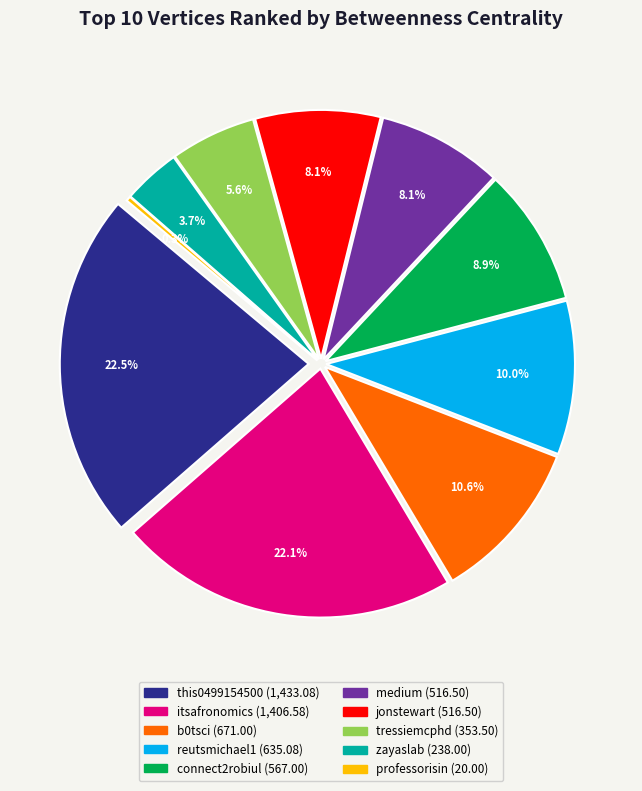

Is it true that professorisin is 0% of the pie?

True